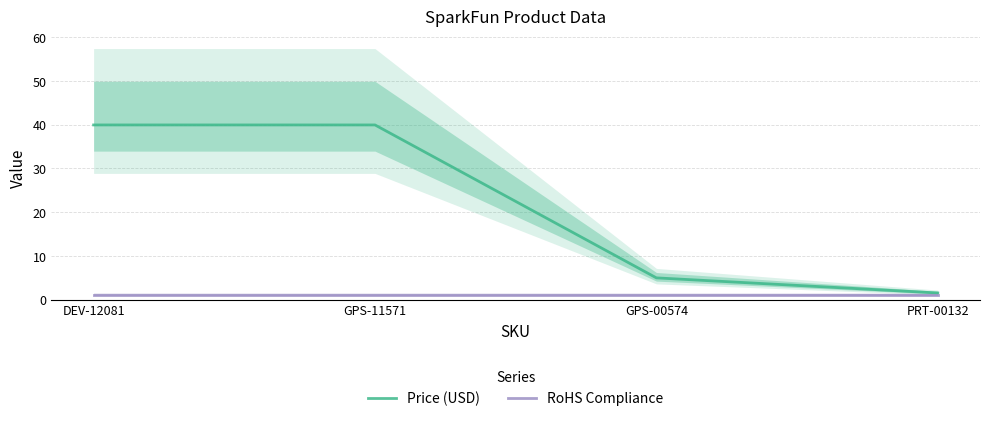

Is the value of RoHS Compliance at GPS-11571 greater than the value of Price (USD) at DEV-12081?

No